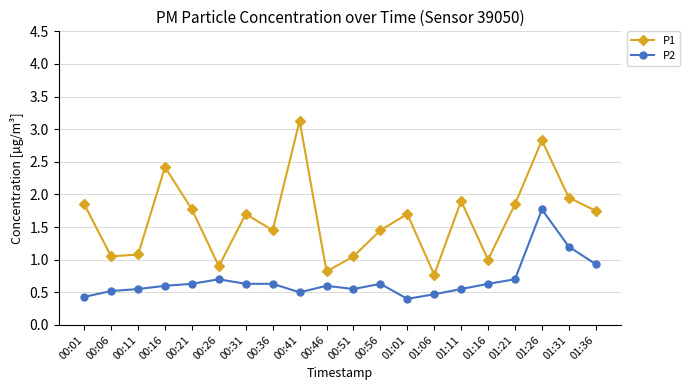

What is the smallest value displayed?

0.4